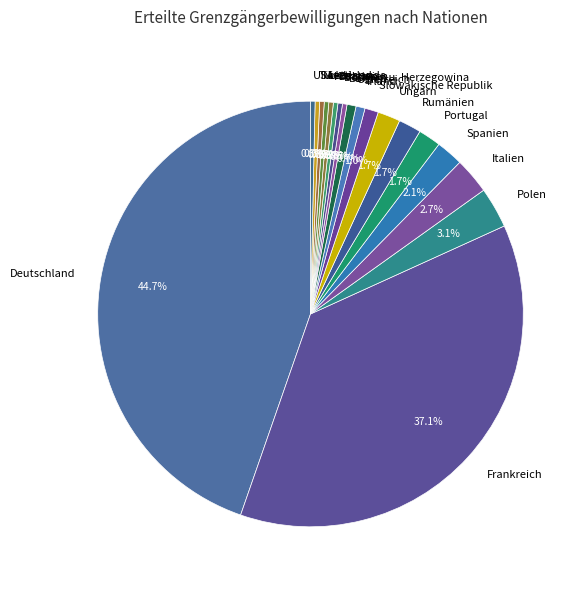

Is it true that Frankreich is 44% of the pie?

False